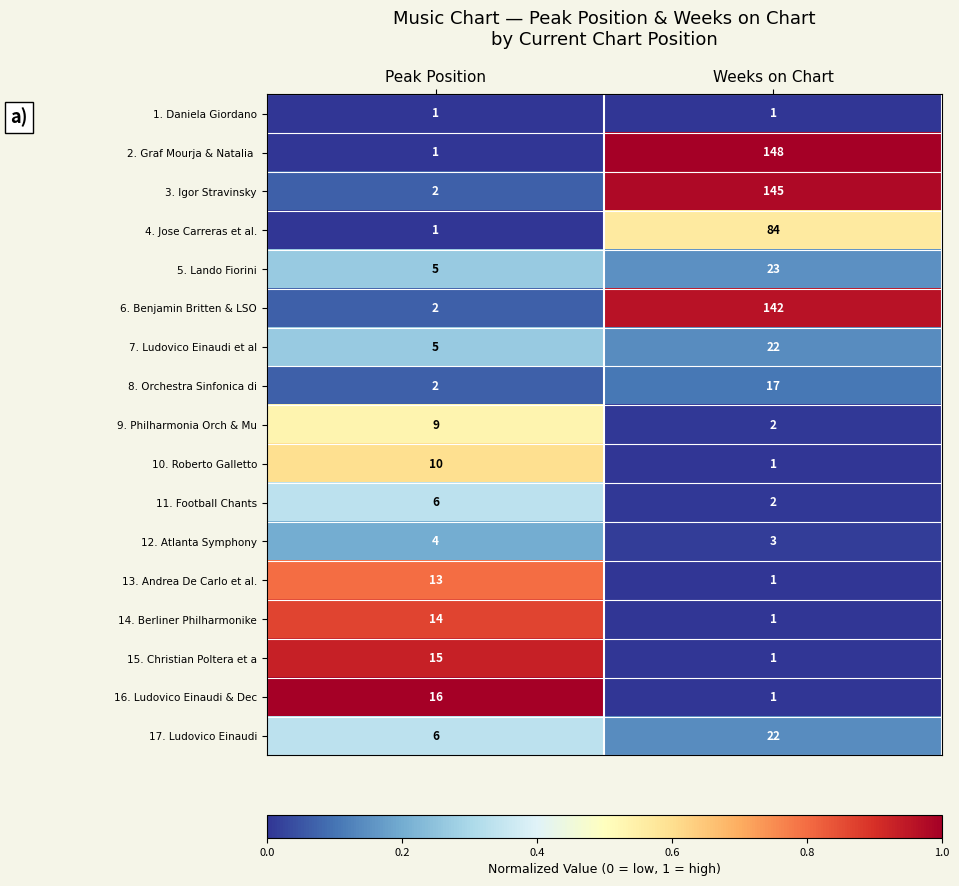

What is the average value of the 10. Roberto Galletto series?

6